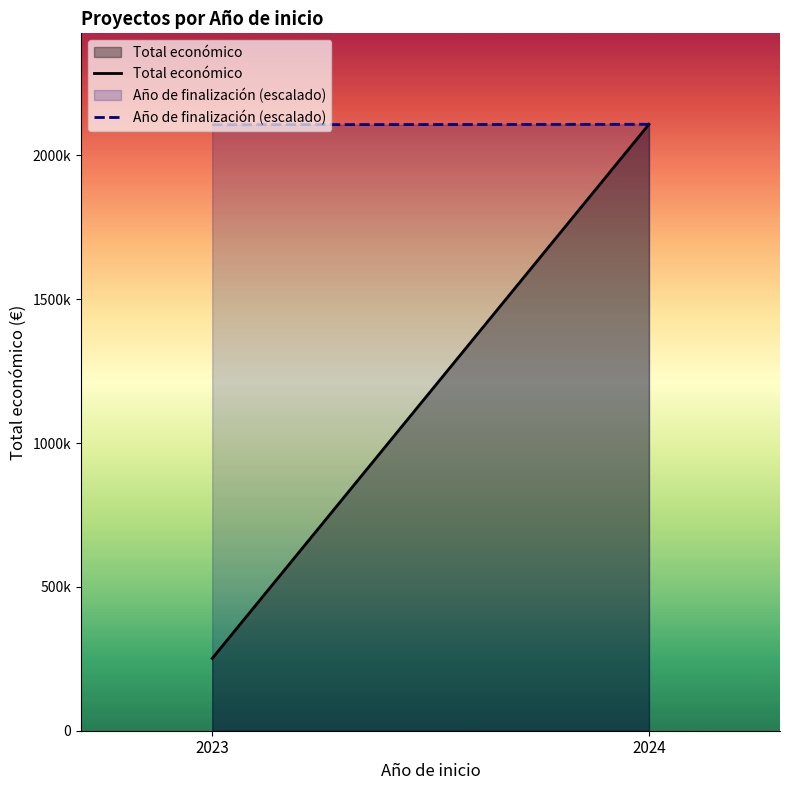

The Total económico series shows 342262.6 at 2023. True or false?

False